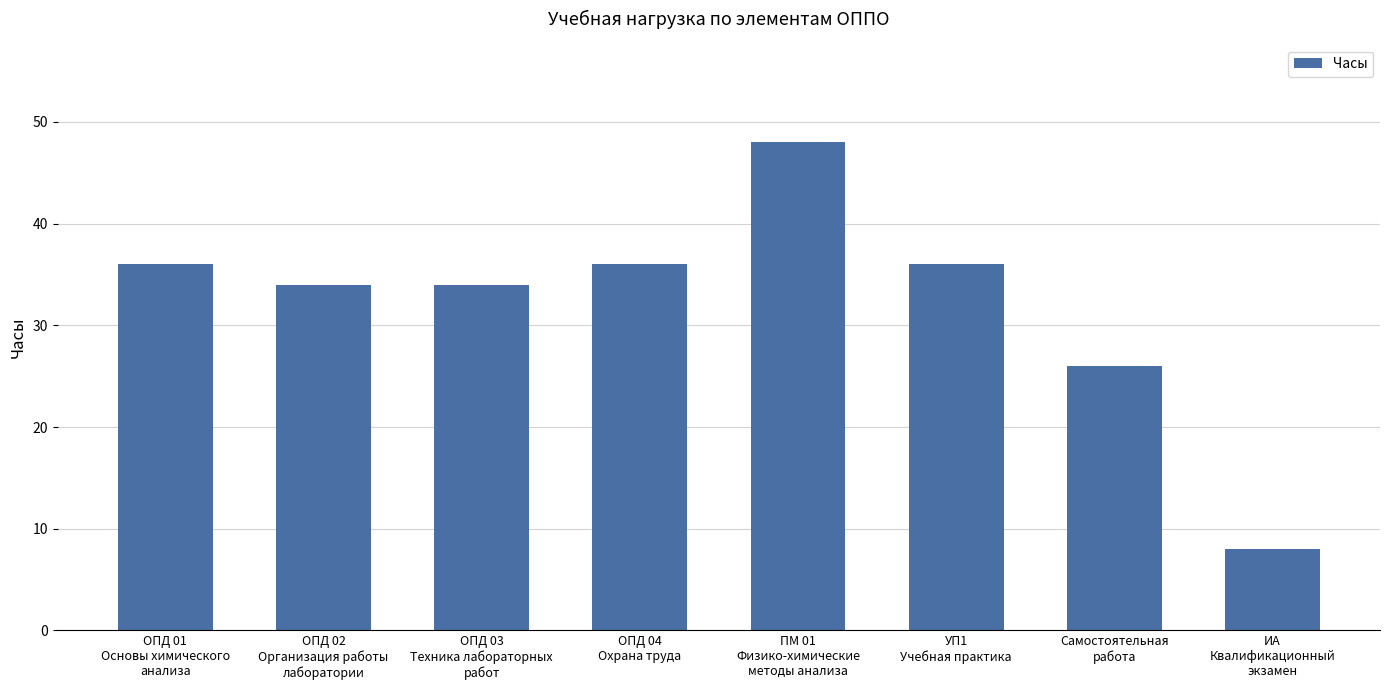

At which label is the value closest to 28?

Самостоятельная
работа